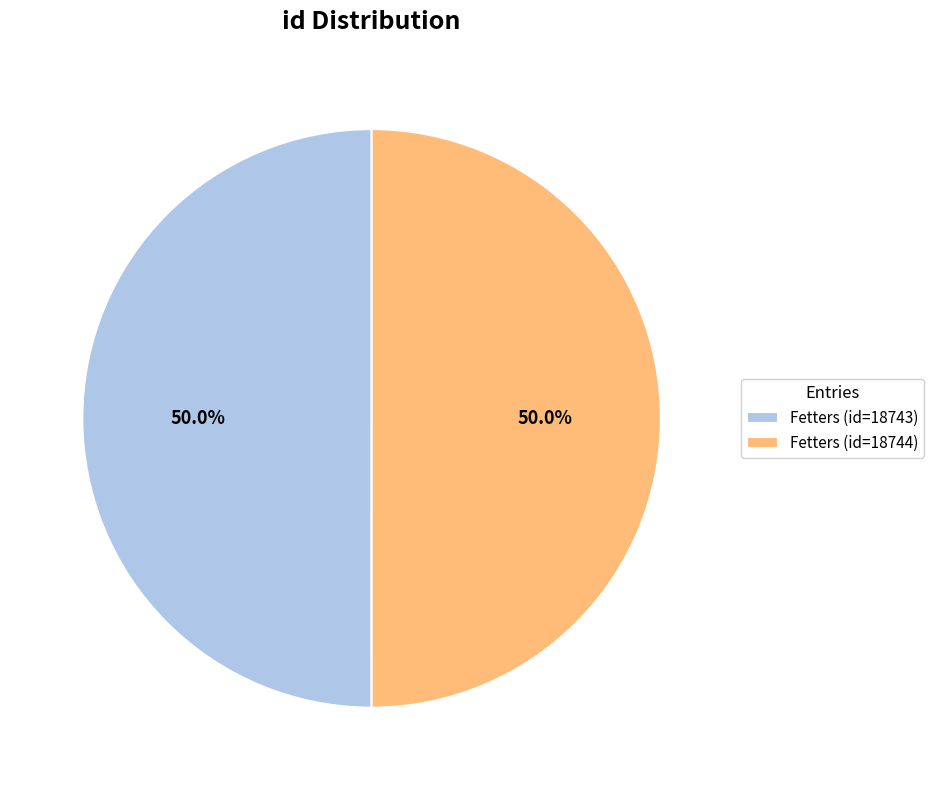

The Fetters (id=18743) slice represents 62% of the pie. True or false?

False